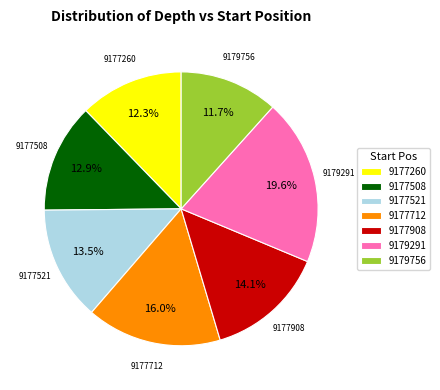

Is there a majority slice in this chart?

No